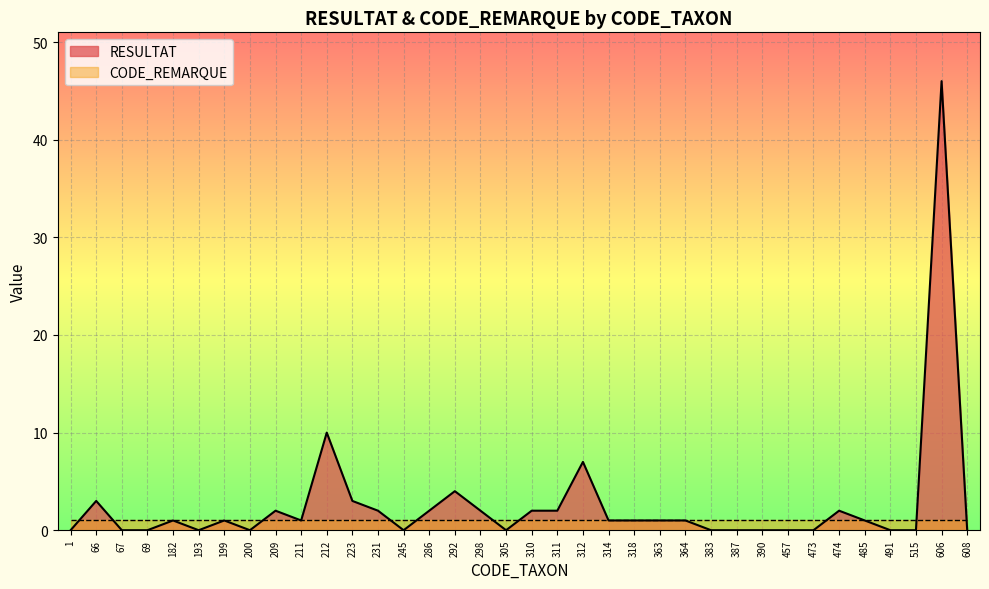

Rank the categories by value from highest to lowest.

606, 212, 312, 292, 66, 223, 209, 231, 286, 298, 310, 311, 474, 182, 199, 211, 314, 318, 363, 364, 485, 1, 67, 69, 193, 200, 245, 305, 383, 387, 390, 457, 473, 491, 515, 608